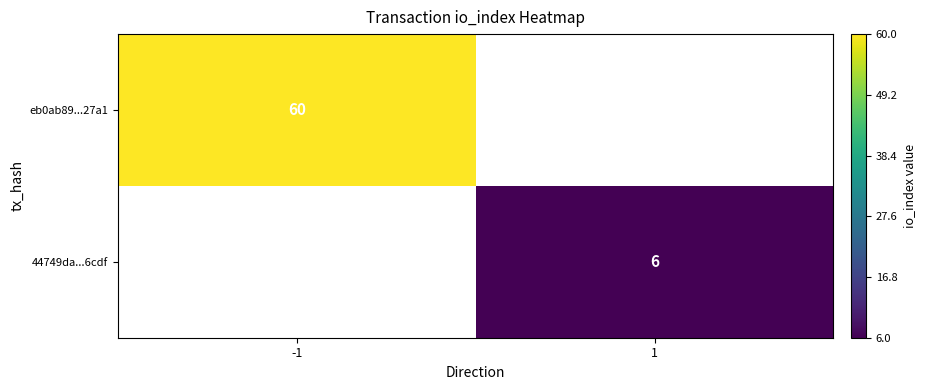

At which category does the chart reach its peak across all series?

-1